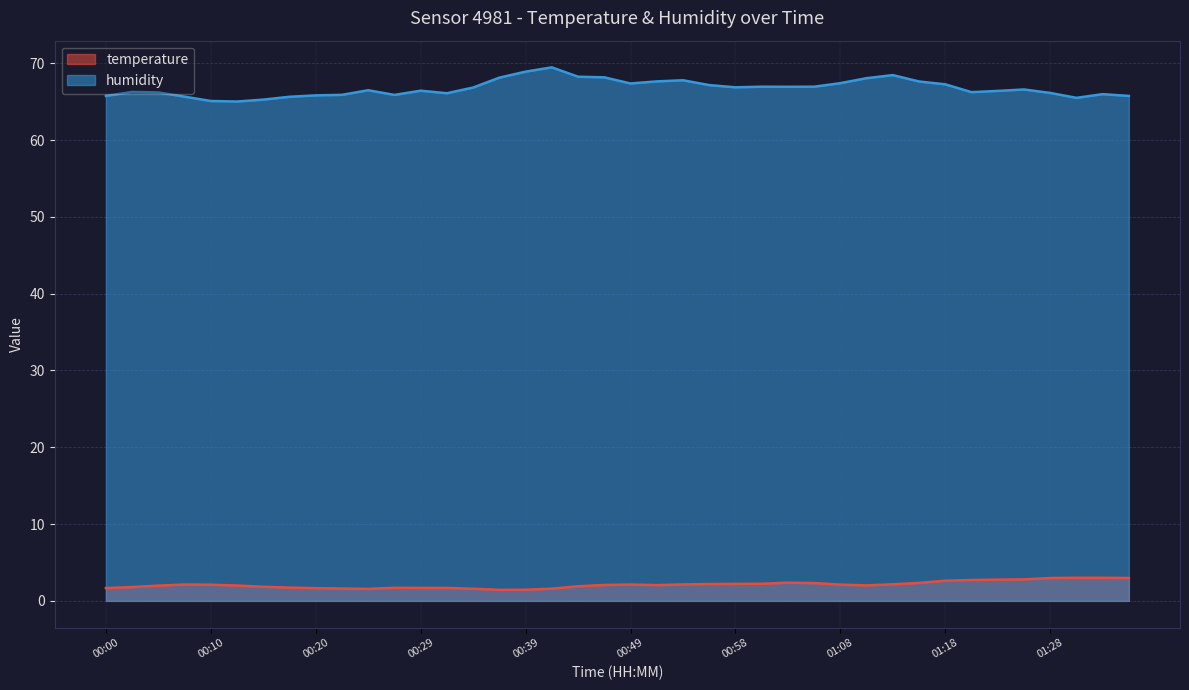

Which series has the widest spread of values?

humidity